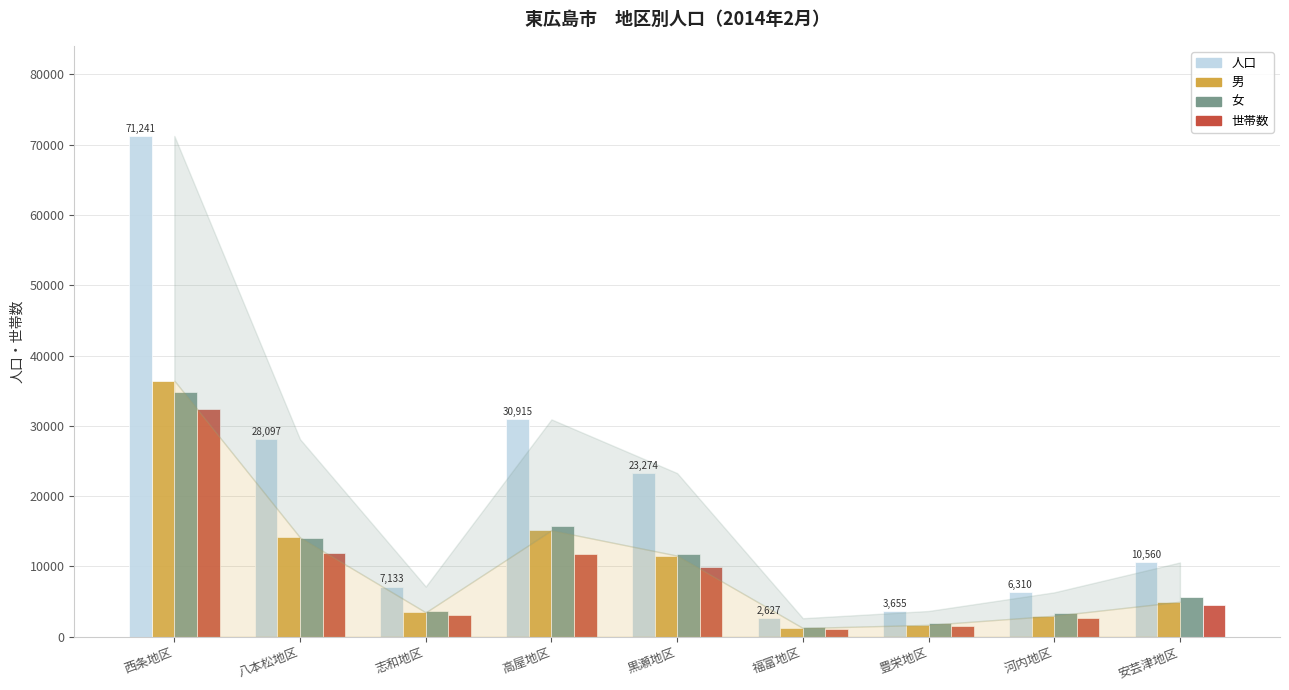

What position from the right is 安芸津地区?

1